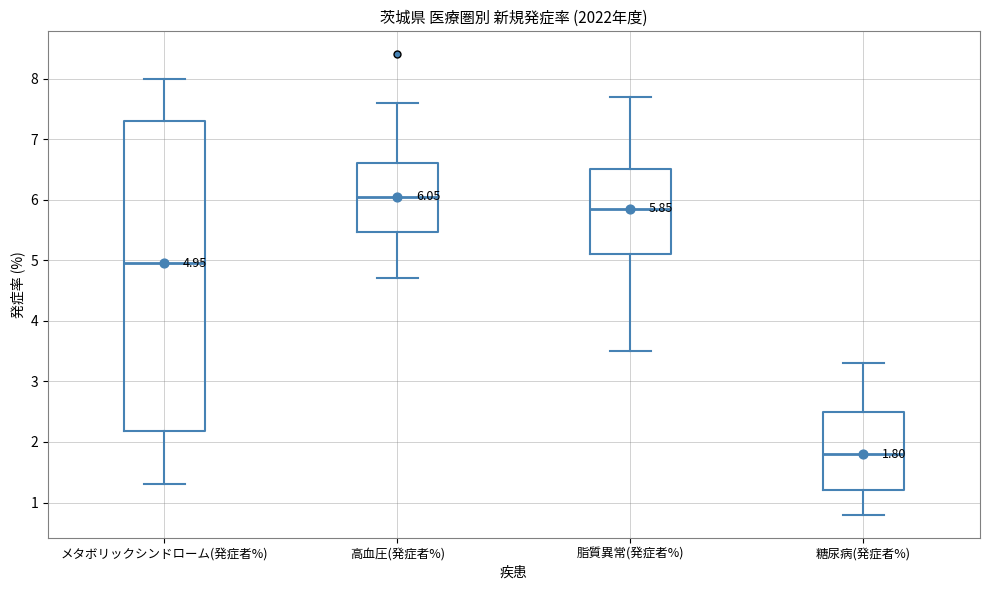

Which box is the tallest, from its lower edge to its upper edge?

メタボリックシンドローム(発症者%)